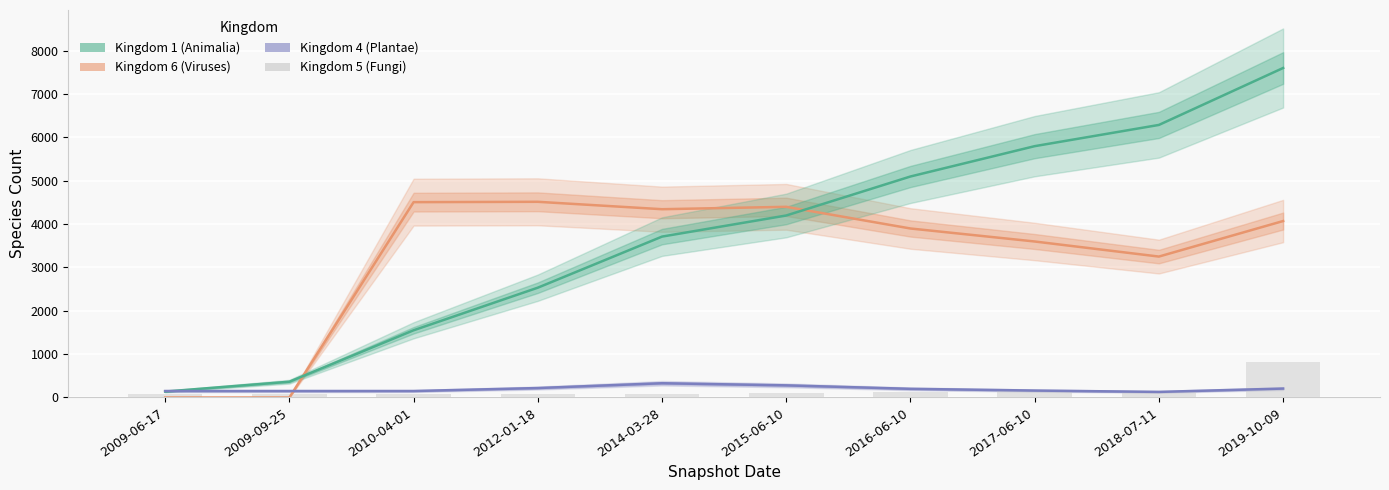

What position from the left is 2016-06-10?

7